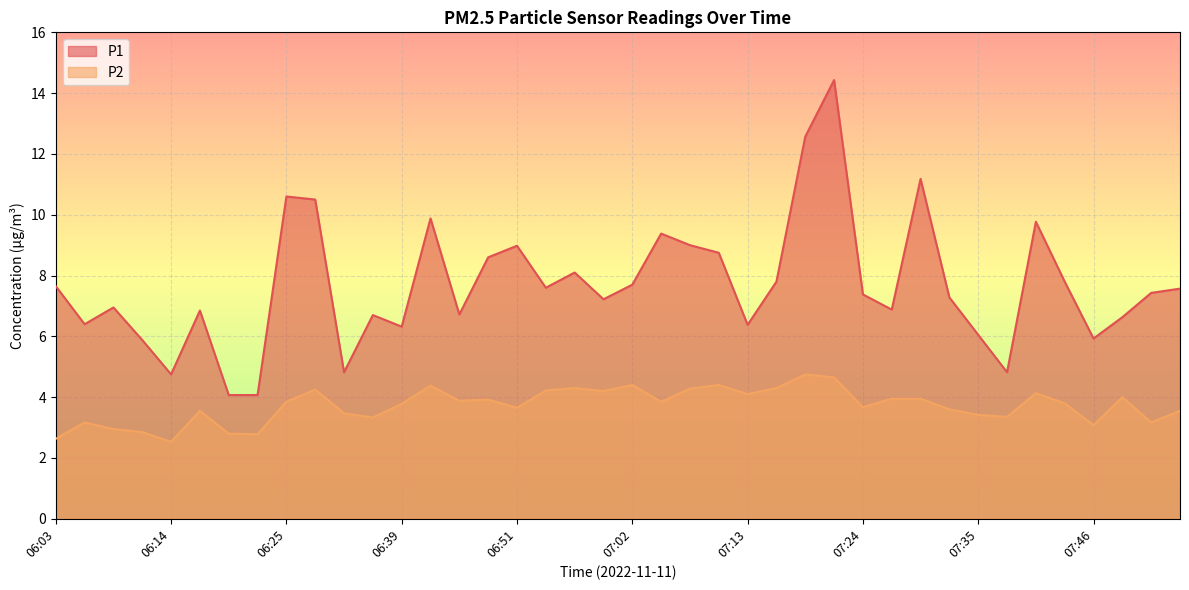

How many values in the P1 series are below 7?

17